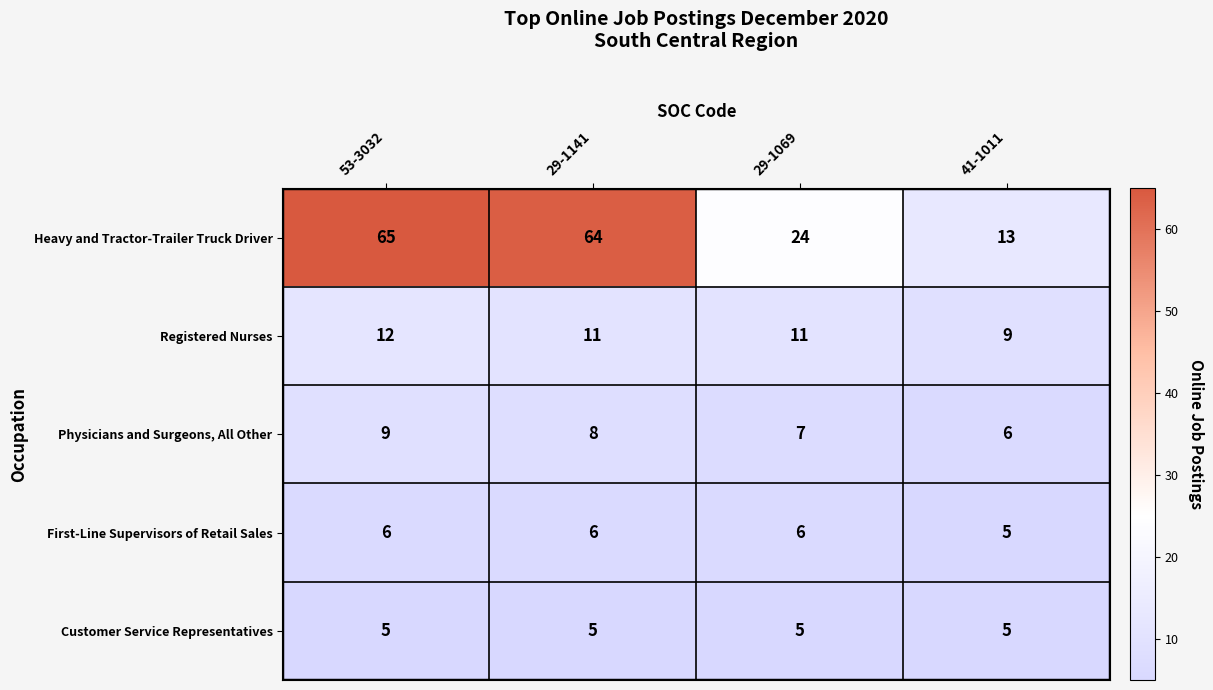

What value does the First-Line Supervisors of Retail Sales series have at 41-1011?

5